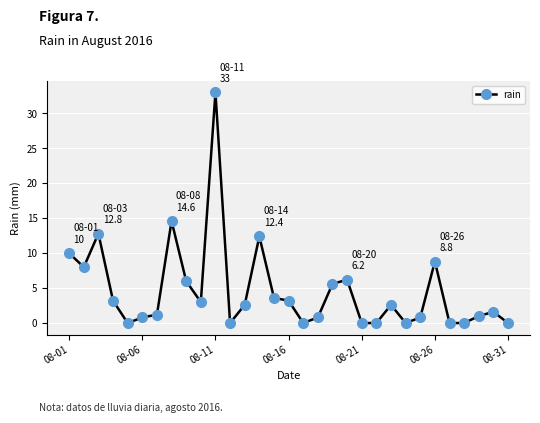

What is the greatest value displayed?

33.0